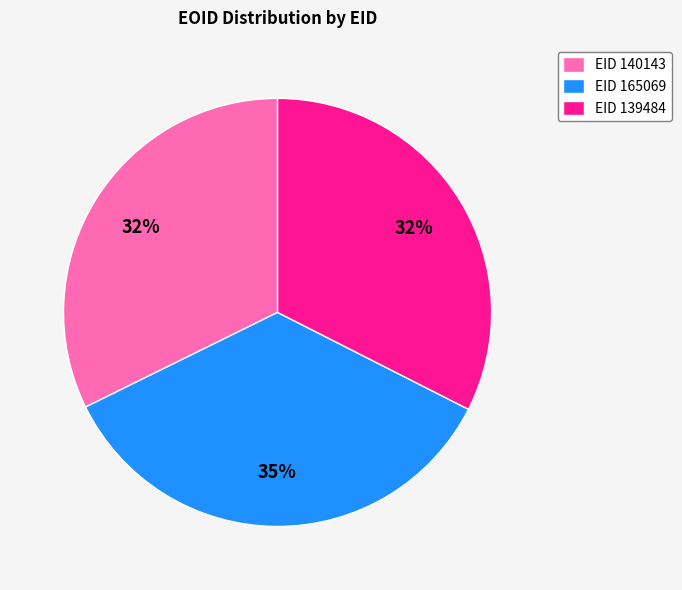

Is there any slice that represents more than half of the pie?

No